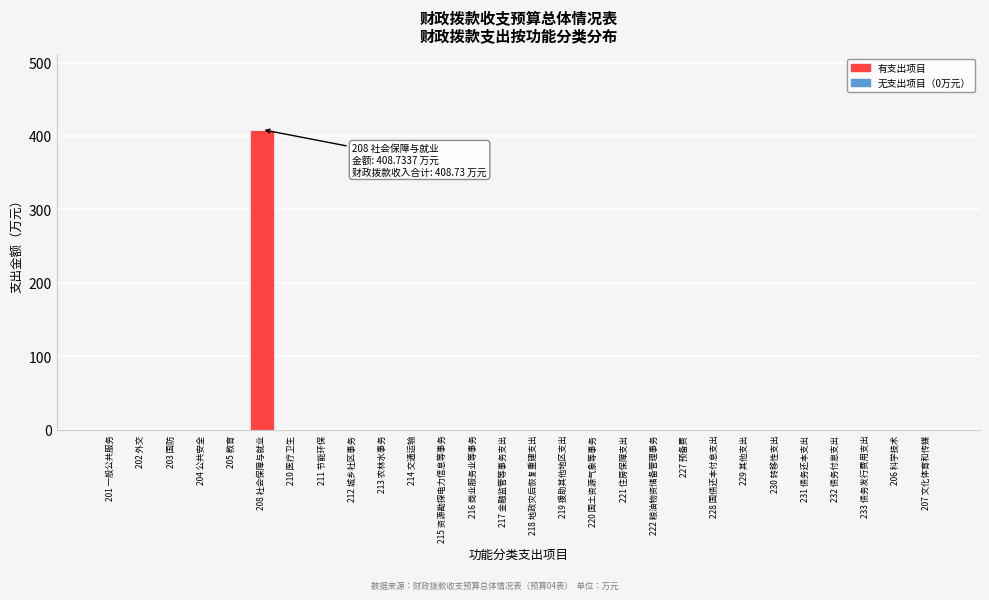

Reading left to right, transcribe all the data shown in this chart.

201 一般公共服务=0.0	202 外交=0.0	203 国防=0.0	204 公共安全=0.0	205 教育=0.0	208 社会保障与就业=408.7	210 医疗卫生=0.0	211 节能环保=0.0	212 城乡社区事务=0.0	213 农林水事务=0.0	214 交通运输=0.0	215 资源勘探电力信息等事务=0.0	216 商业服务业等事务=0.0	217 金融监管等事务支出=0.0	218 地政灾后恢复重建支出=0.0	219 援助其他地区支出=0.0	220 国土资源气象等事务=0.0	221 住房保障支出=0.0	222 粮油物资储备管理事务=0.0	227 预备费=0.0	228 国债还本付息支出=0.0	229 其他支出=0.0	230 转移性支出=0.0	231 债务还本支出=0.0	232 债务付息支出=0.0	233 债务发行费用支出=0.0	206 科学技术=0.0	207 文化体育和传媒=0.0